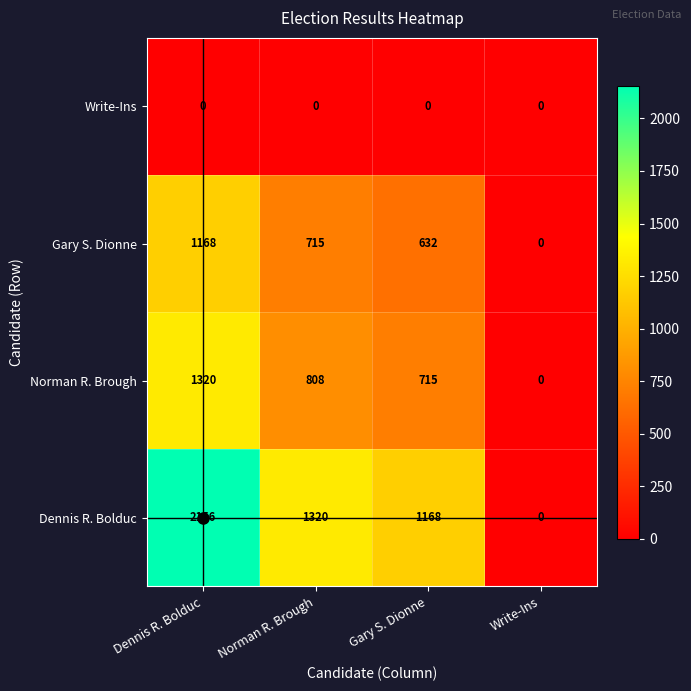

Count the number of categories in the chart.

4